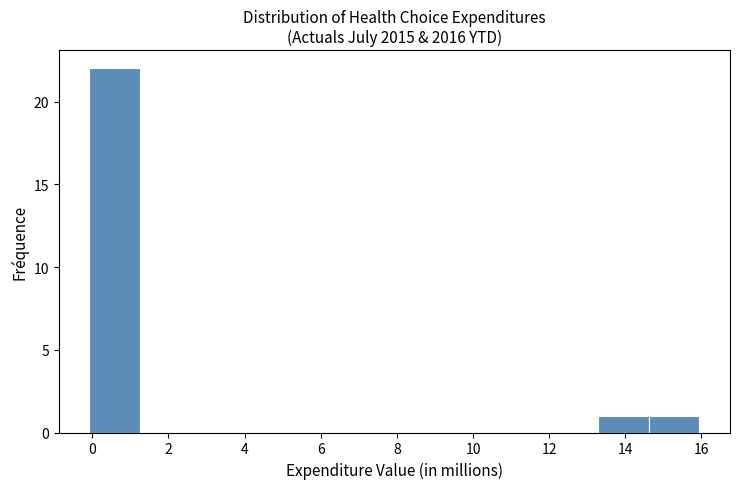

Reading left to right, list every bar in this chart as the range it spans on the x-axis followed by its height. Neither the bar edges nor the heights are printed on the chart, so give them approximately, as read against the axes.

0.0 to 1.2: 22
1.2 to 2.6: 0
2.6 to 4.0: 0
4.0 to 5.2: 0
5.2 to 6.6: 0
6.6 to 8.0: 0
8.0 to 9.2: 0
9.2 to 10.6: 0
10.6 to 12.0: 0
12.0 to 13.2: 0
13.2 to 14.6: 1
14.6 to 16.0: 1